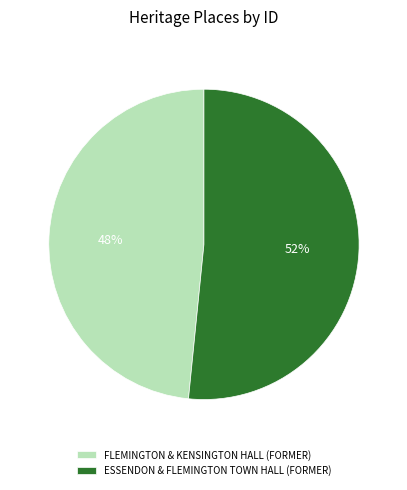

Is it true that ESSENDON & FLEMINGTON TOWN HALL (FORMER) is 52% of the pie?

True